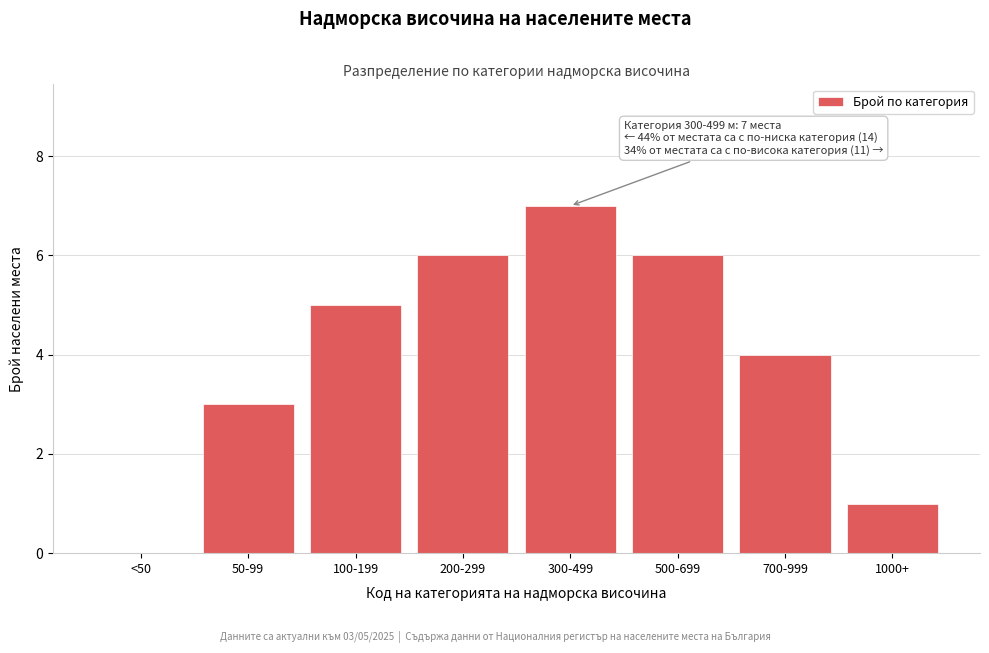

Reading left to right, list all the values displayed in this chart.

<50=0	50-99=3	100-199=5	200-299=6	300-499=7	500-699=6	700-999=4	1000+=1